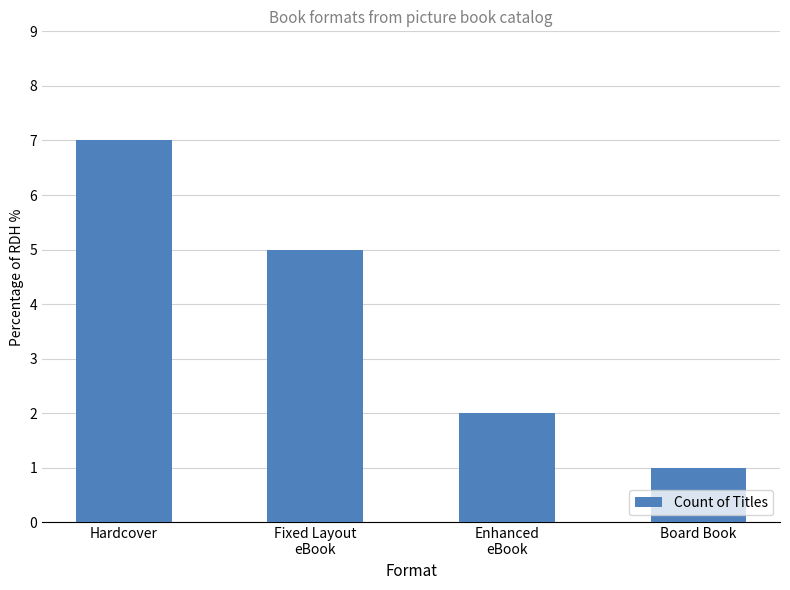

Rank the categories by value from lowest to highest.

Board Book, Enhanced
eBook, Fixed Layout
eBook, Hardcover